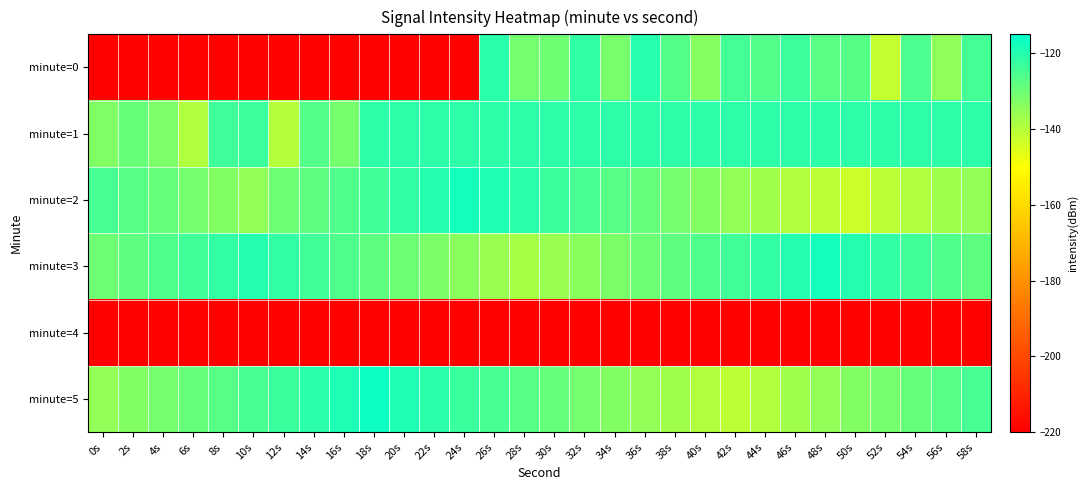

Between 28s and 54s, which series saw the biggest shift?

minute=2